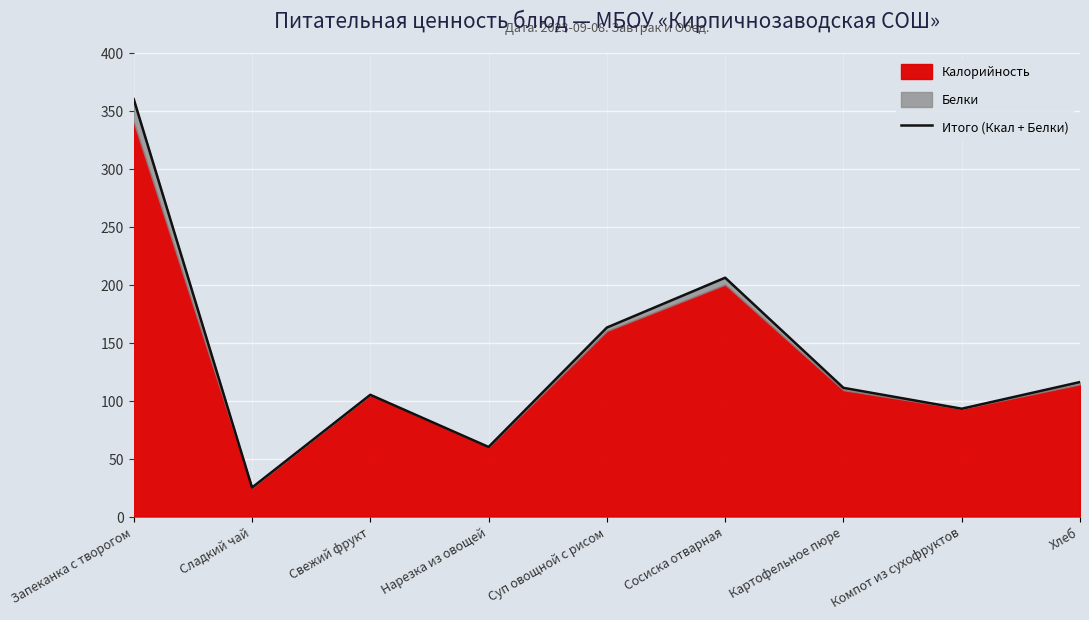

What is the change in value from Суп овощной с рисом to Хлеб?

-47